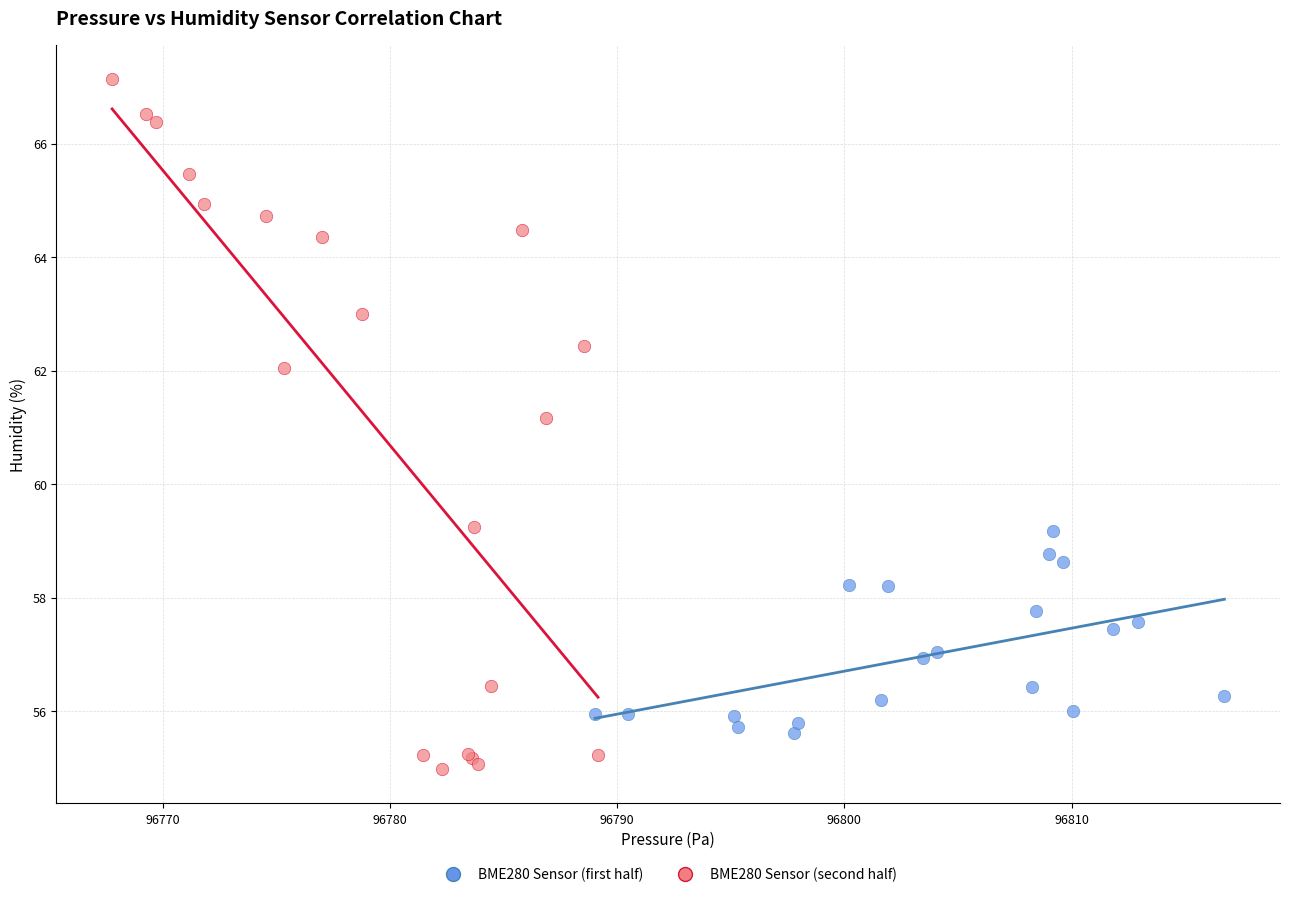

Which series contains the highest Y value?

BME280 Sensor (second half)